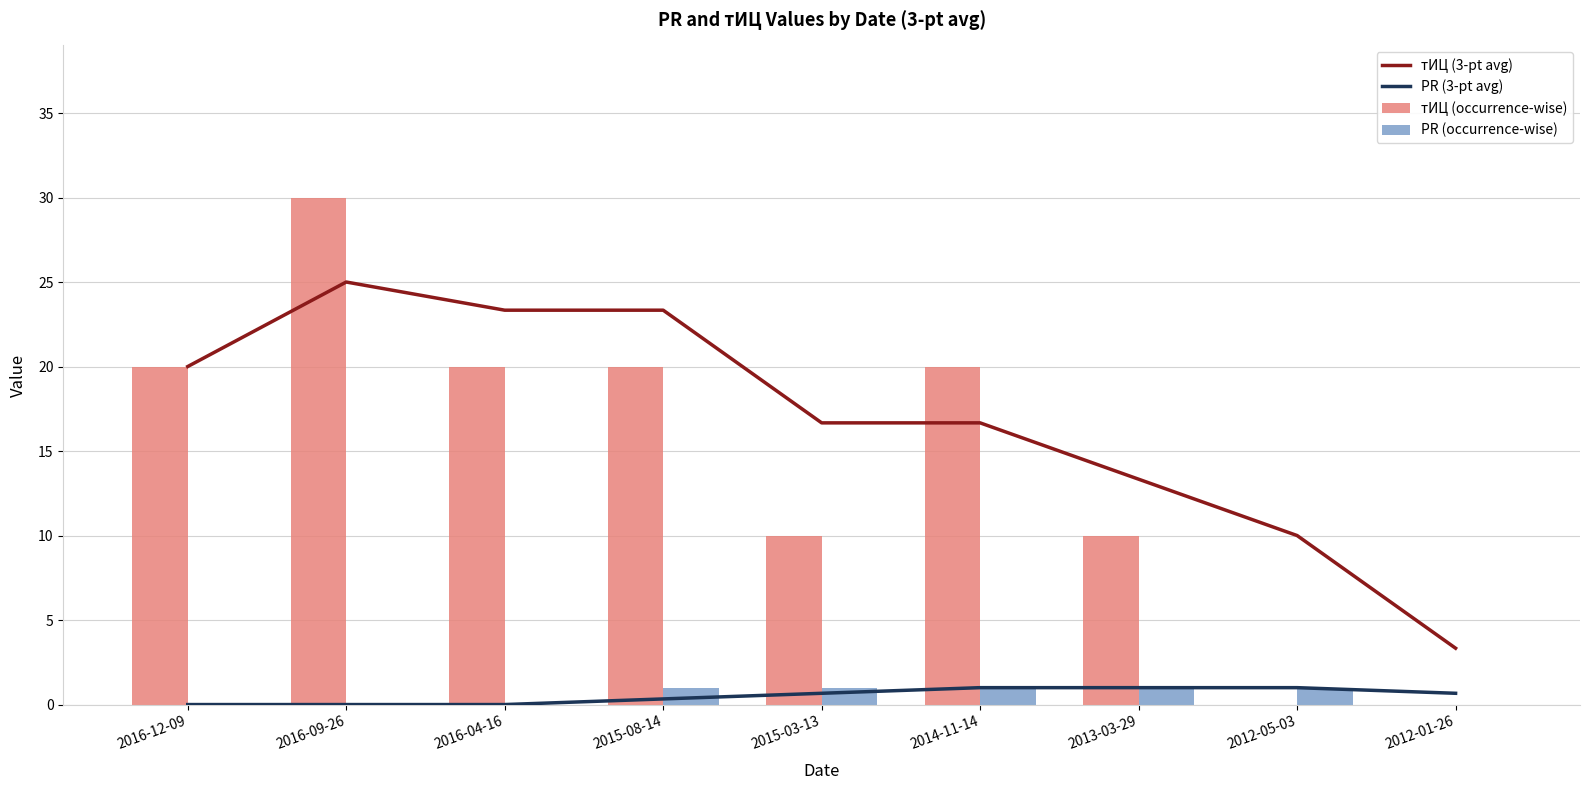

What is the value of the тИЦ (occurrence-wise) bar at the 3rd from the left?

20.0